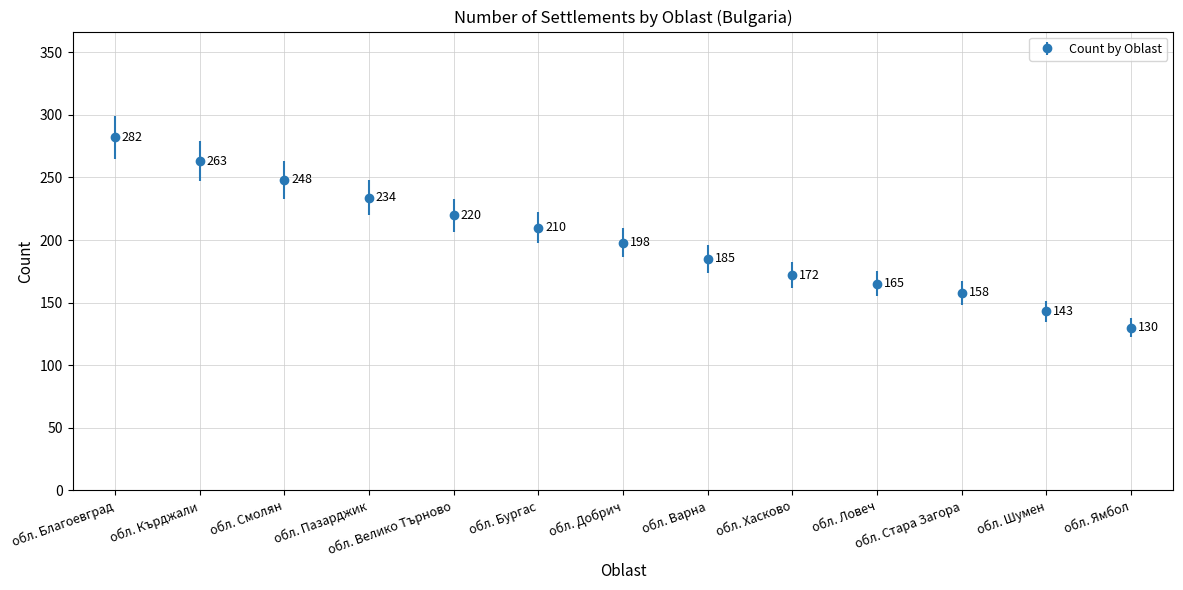

What is the change in value from обл. Благоевград to обл. Шумен?

-139